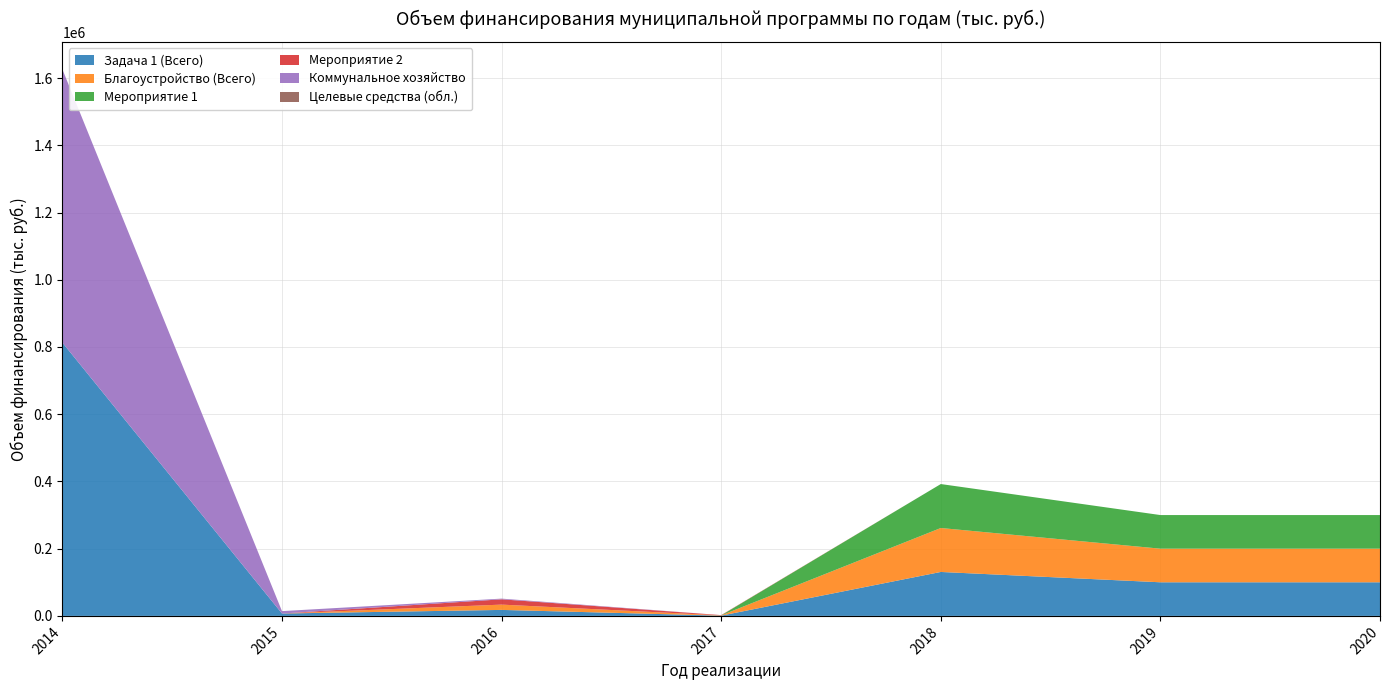

Reading left to right, what are all the values shown in this chart?

Задача 1 (Всего): 2014=813078.3	2015=7116.5	2016=17838.1	2017=785.1	2018=130744.0	2019=100000.0	2020=100000.0
Благоустройство (Всего): 2014=0.0	2015=0.0	2016=15744.5	2017=785.1	2018=130744.0	2019=100000.0	2020=100000.0
Мероприятие 1: 2014=0.0	2015=0.0	2016=0.0	2017=0.0	2018=130744.0	2019=100000.0	2020=100000.0
Мероприятие 2: 2014=0.0	2015=0.0	2016=15744.5	2017=785.1	2018=0.0	2019=0.0	2020=0.0
Коммунальное хозяйство: 2014=813078.3	2015=7116.5	2016=2093.7	2017=0.0	2018=0.0	2019=0.0	2020=0.0
Целевые средства (обл.): 2014=0.0	2015=0.0	2016=0.0	2017=0.0	2018=0.0	2019=0.0	2020=0.0